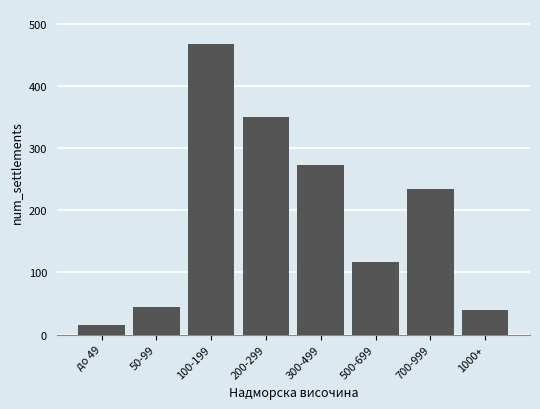

Reading left to right, list all the values displayed in this chart.

до 49=15	50-99=45	100-199=468	200-299=351	300-499=273	500-699=117	700-999=234	1000+=39